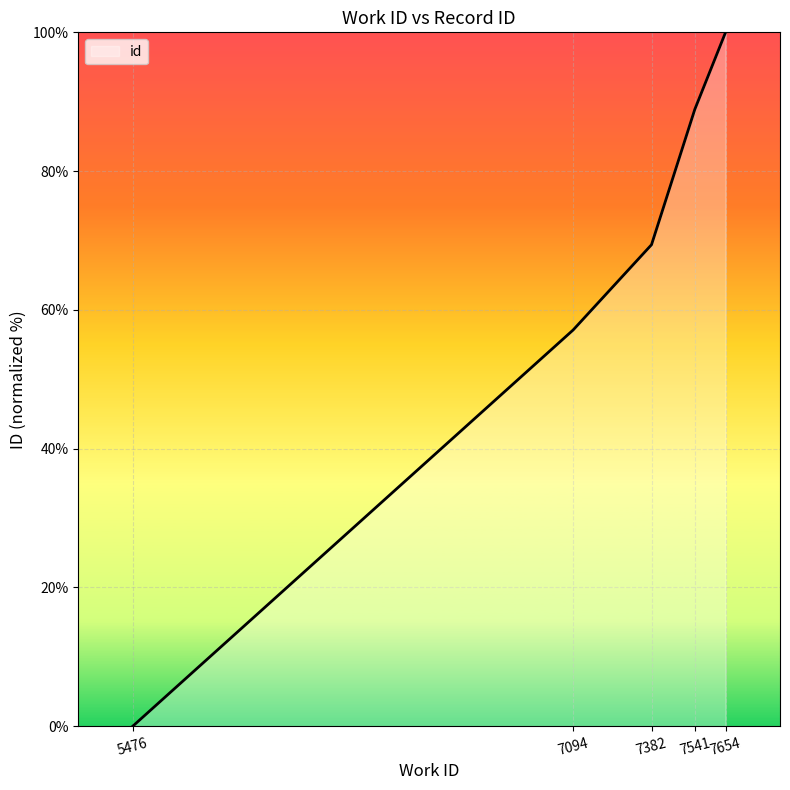

Does the chart have visible grid lines?

Yes